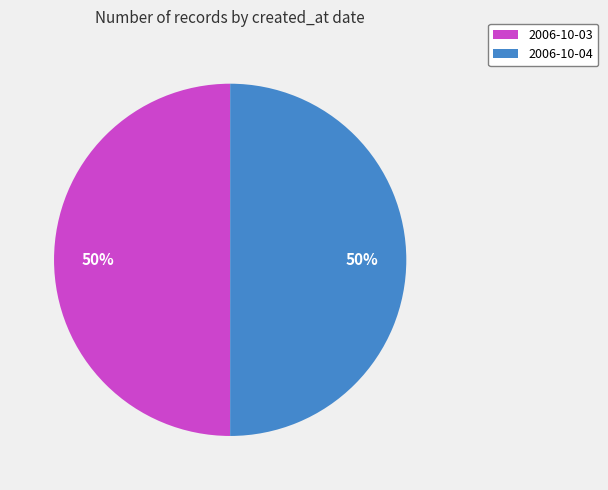

To the nearest percent, what is the combined percentage of 2006-10-04 and 2006-10-03?

100%